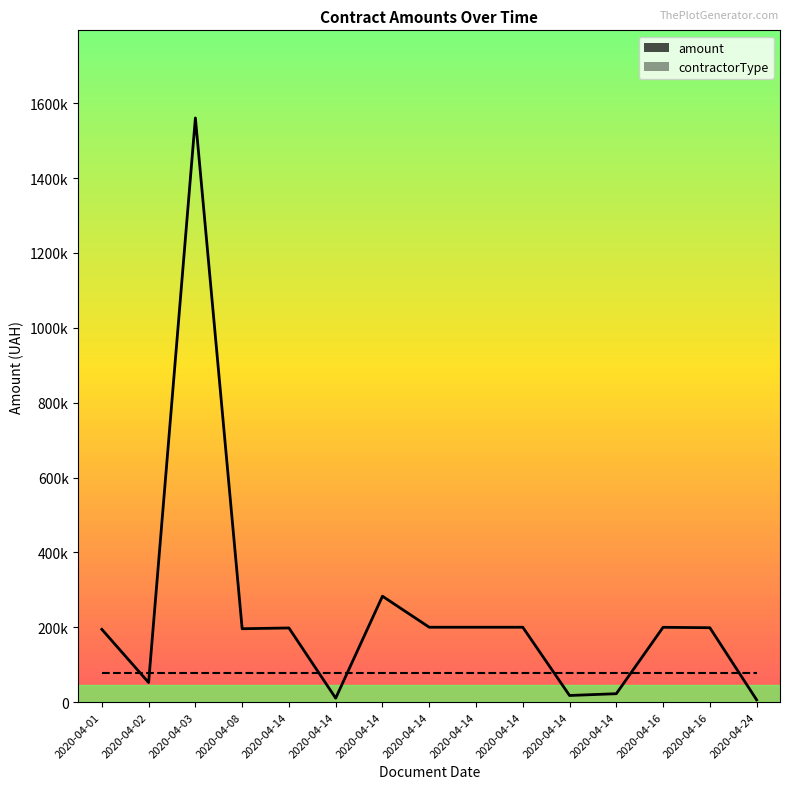

Reading left to right, transcribe all the data shown in this chart.

2020-04-01=194316.0	2020-04-02=52200.0	2020-04-03=1560806.8	2020-04-08=196000.0	2020-04-14=198050.0	2020-04-14=10458.6	2020-04-14=282898.0	2020-04-14=199994.4	2020-04-14=199994.7	2020-04-14=199990.0	2020-04-14=17635.0	2020-04-14=22364.0	2020-04-16=199800.0	2020-04-16=198704.0	2020-04-24=6000.0